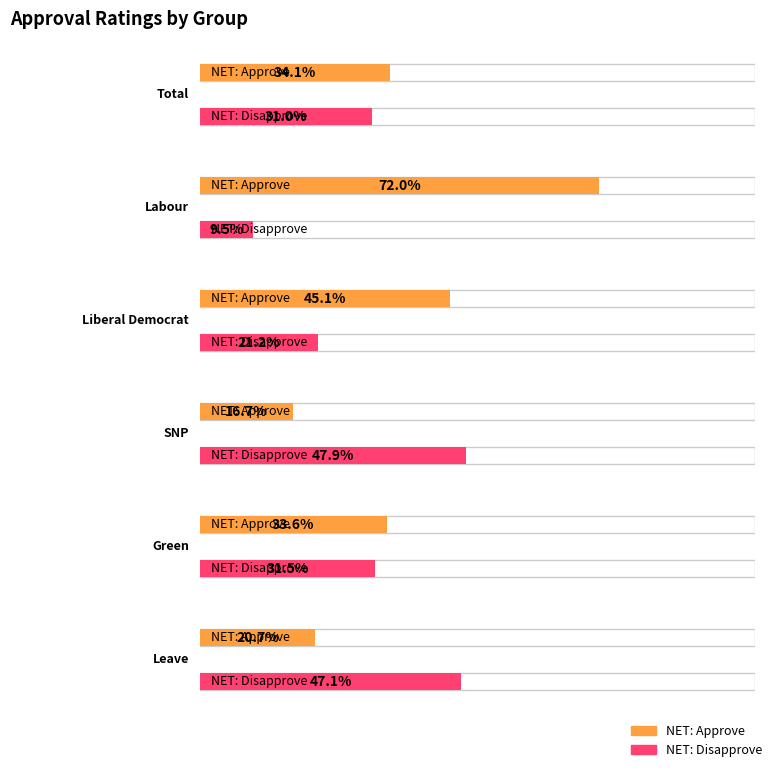

Is it true that NET: Approve equals 0.2 at SNP?

True